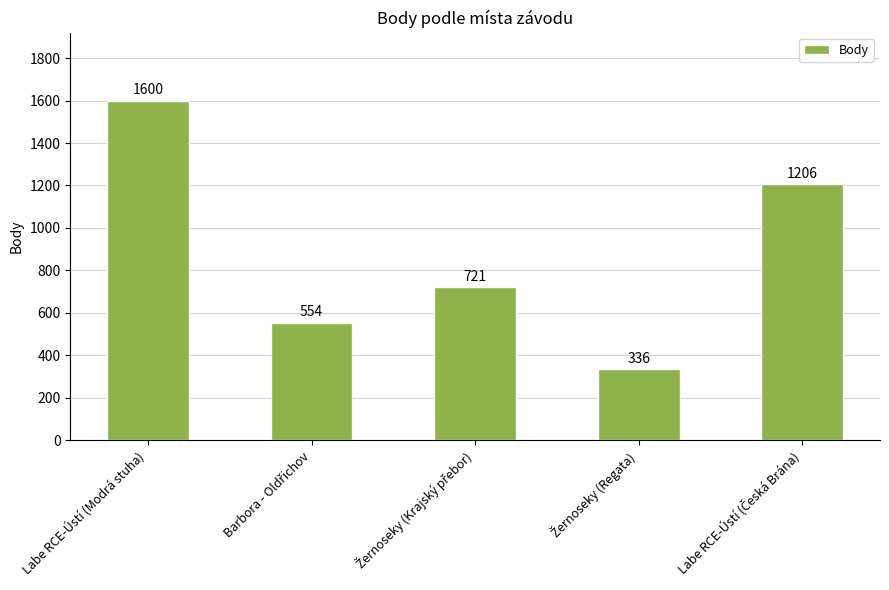

What is the difference between the maximum and minimum values?

1264